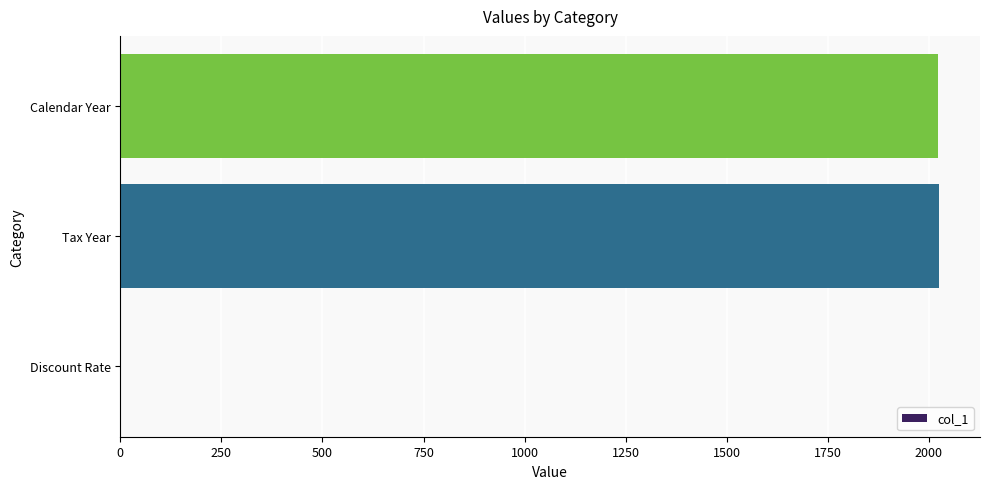

What is the greatest value displayed?

2025.0